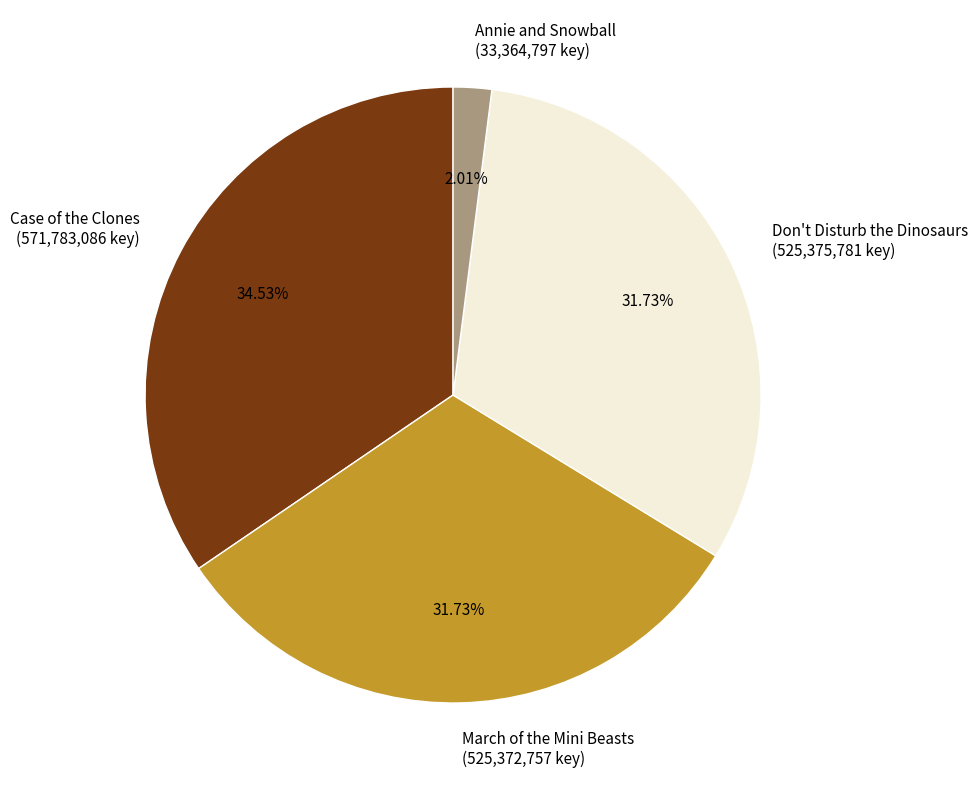

Is it true that March of the Mini Beasts is 39% of the pie?

False